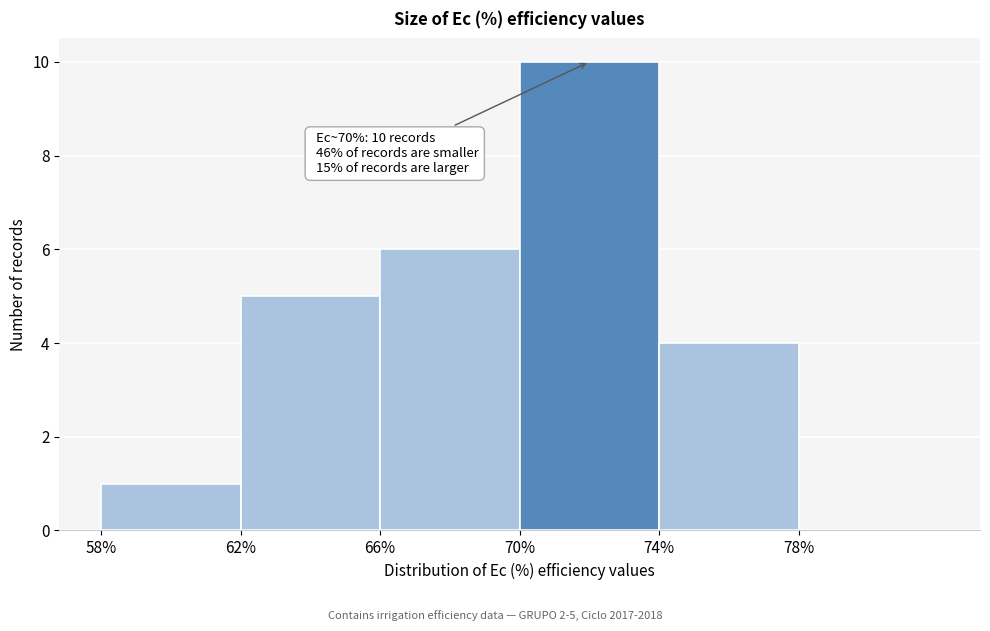

Over which range of the x-axis is the bar tallest?

70 to 74